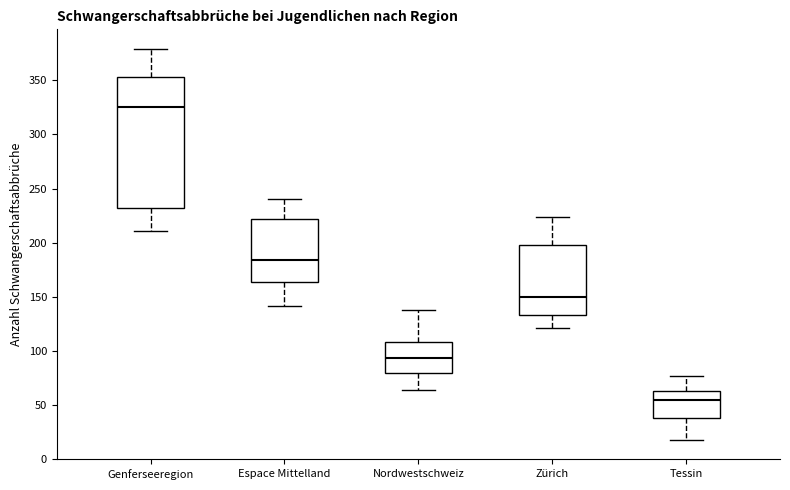

Which box's median line is the lowest?

Tessin